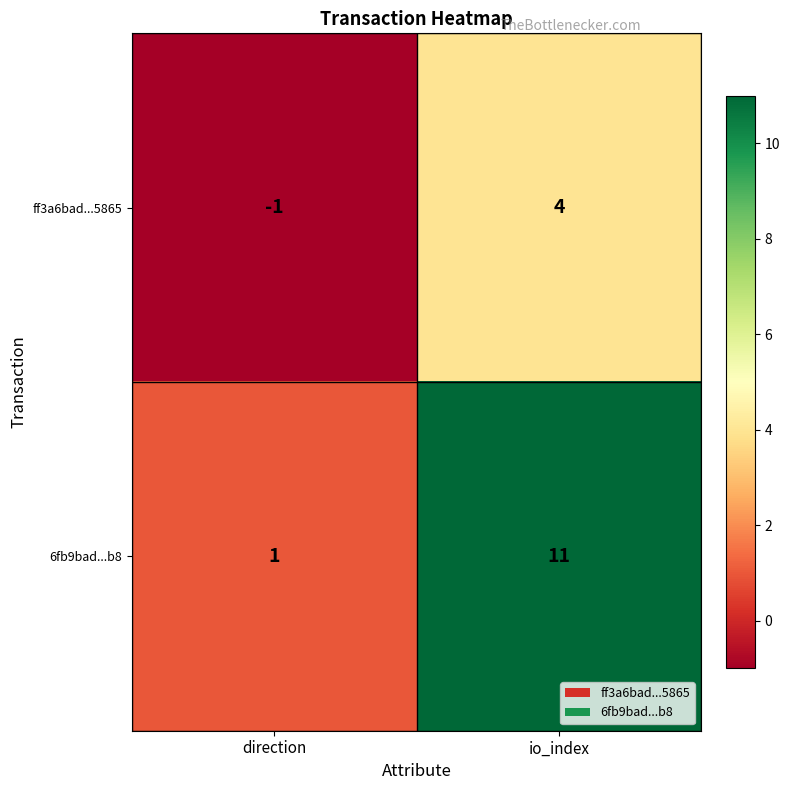

Between direction and io_index, which series saw the biggest shift?

6fb9bad...b8